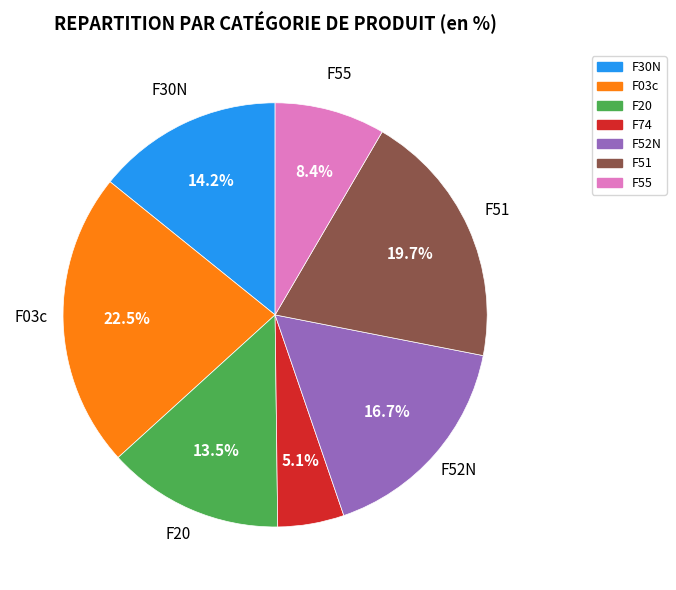

Between F51 and F30N, which is larger?

F51